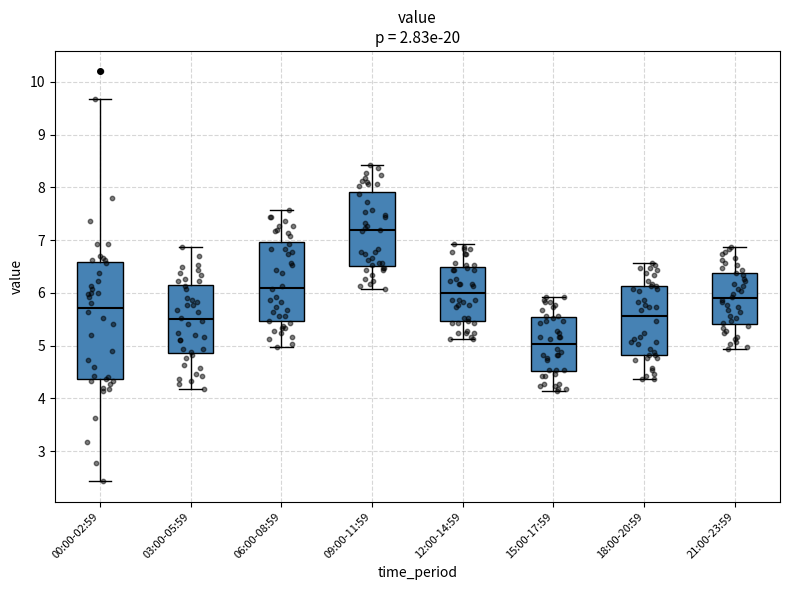

Reading left to right, read every box against the y-axis: the position of its median line, the range the box covers, and the ends of its whiskers. The values are not printed on the chart, so give them approximately, as read against the axis.

00:00-02:59: median 5.7, box 4.4 to 6.6, whiskers 2.4 to 9.7
03:00-05:59: median 5.5, box 4.9 to 6.2, whiskers 4.2 to 6.9
06:00-08:59: median 6.1, box 5.5 to 7.0, whiskers 5.0 to 7.6
09:00-11:59: median 7.2, box 6.5 to 7.9, whiskers 6.1 to 8.4
12:00-14:59: median 6.0, box 5.5 to 6.5, whiskers 5.1 to 6.9
15:00-17:59: median 5.0, box 4.5 to 5.5, whiskers 4.1 to 5.9
18:00-20:59: median 5.6, box 4.8 to 6.1, whiskers 4.4 to 6.6
21:00-23:59: median 5.9, box 5.4 to 6.4, whiskers 4.9 to 6.9